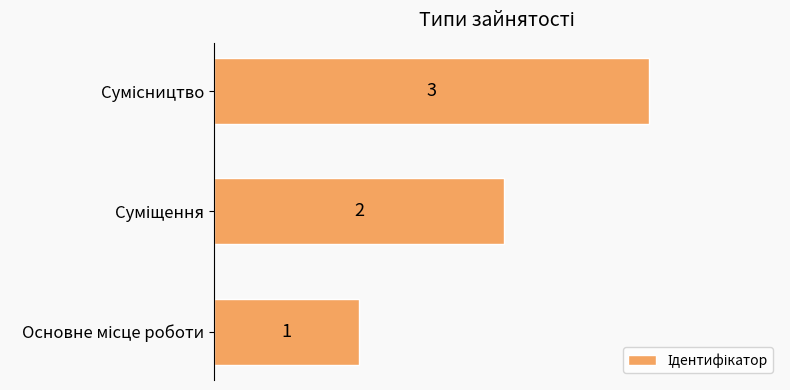

Count the values in the range 1 to 3.

3